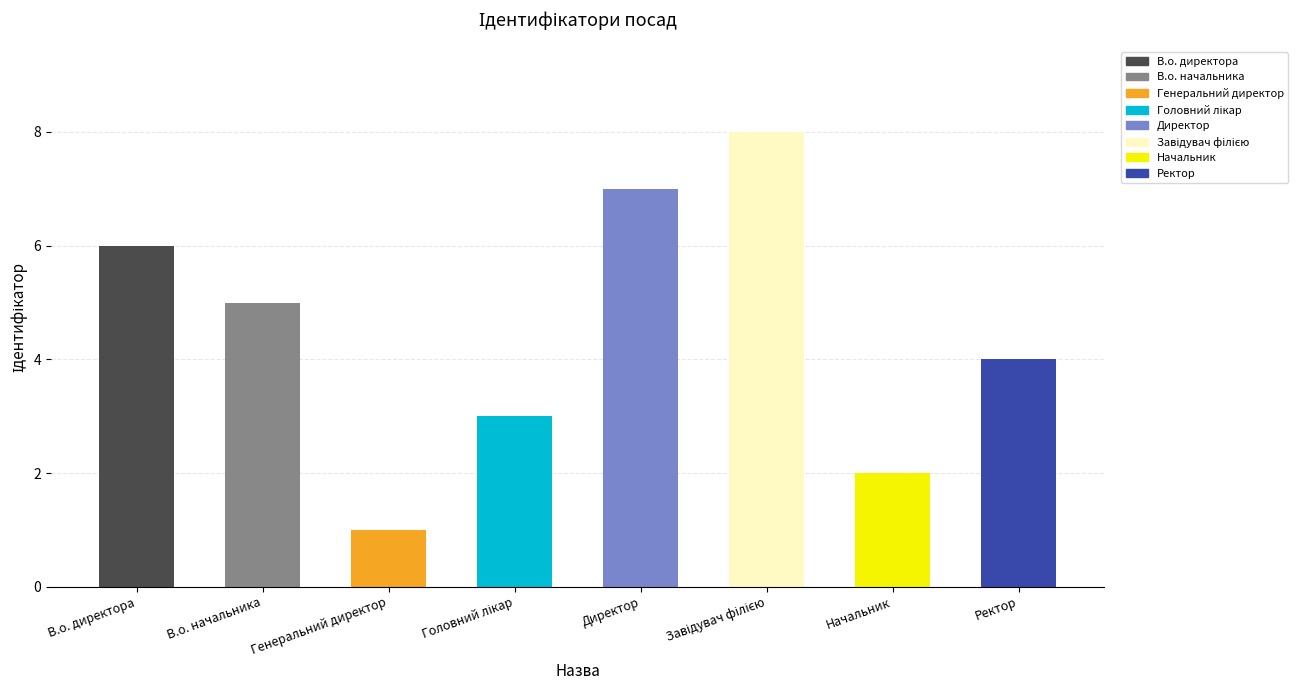

List the labels in order of value, largest first.

Завідувач філією, Директор, В.о. директора, В.о. начальника, Ректор, Головний лікар, Начальник, Генеральний директор